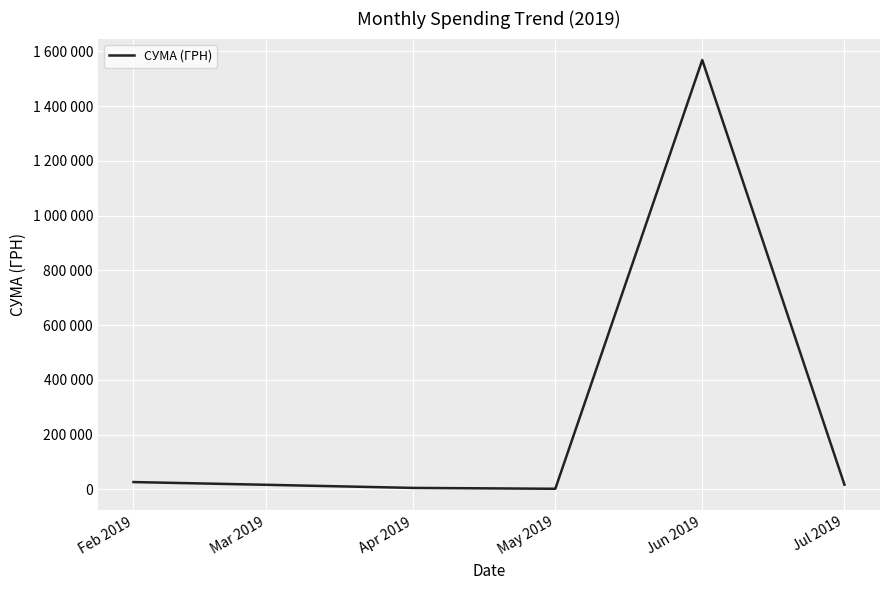

What is the change in value from Feb 2019 to Apr 2019?

-21360.6